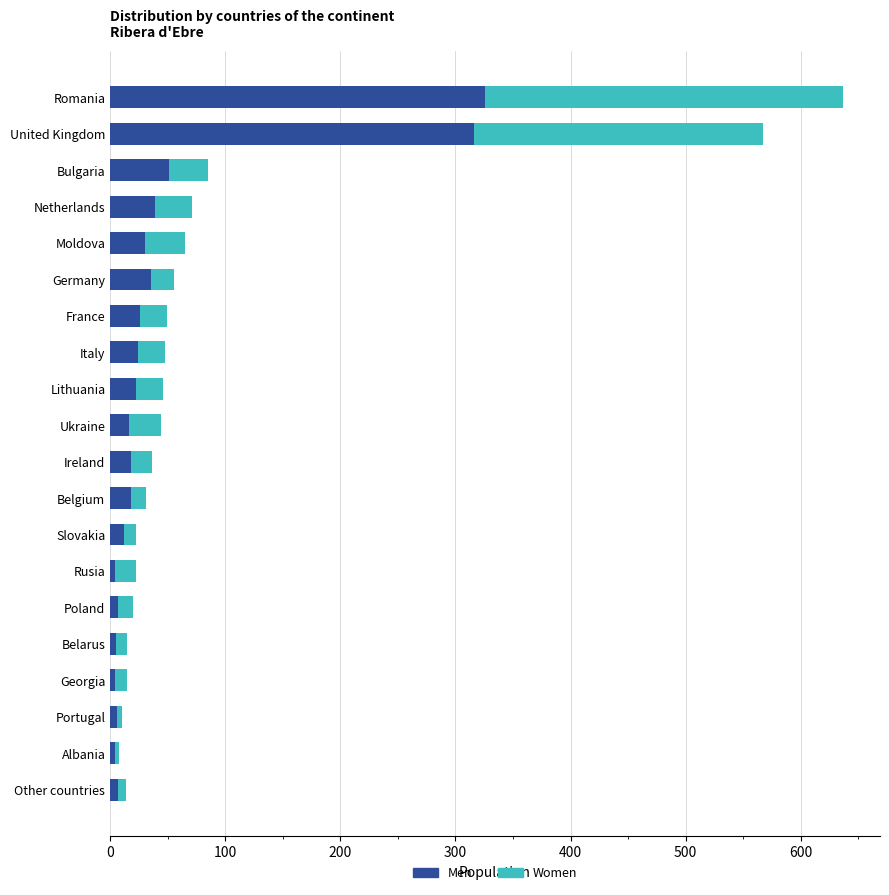

At which label is Men closest to 165?

Bulgaria